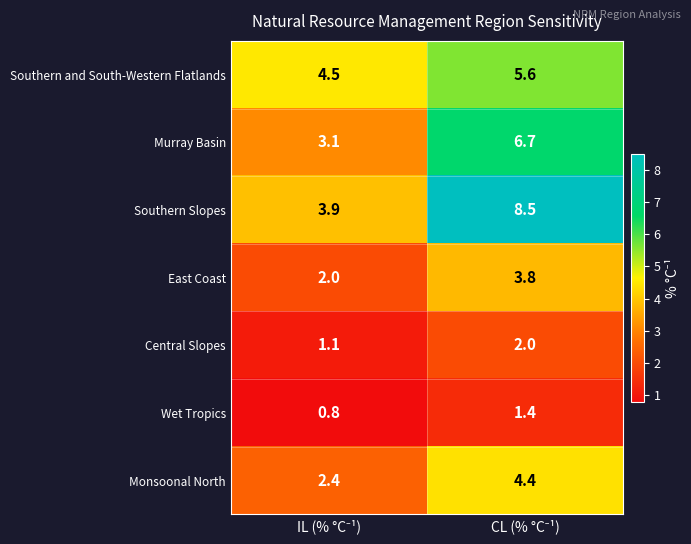

Which series has the largest total across all categories?

Southern Slopes